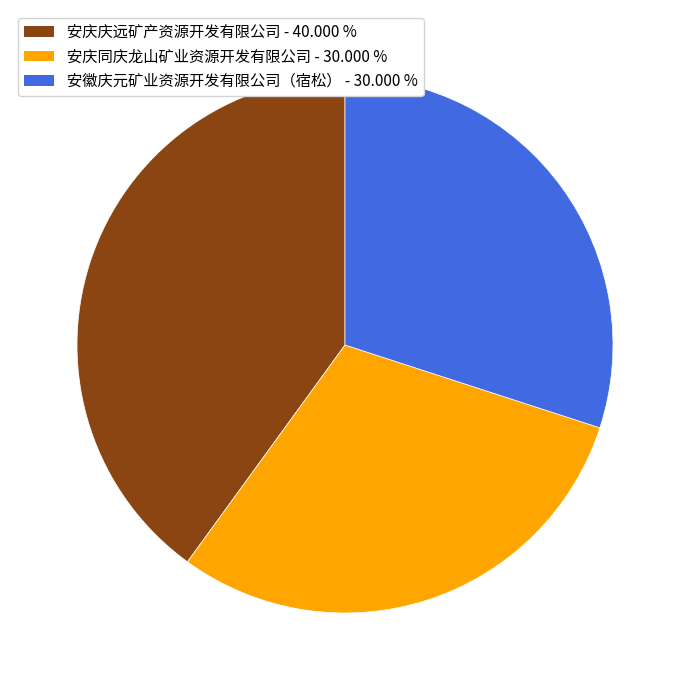

Is there a majority slice in this chart?

No